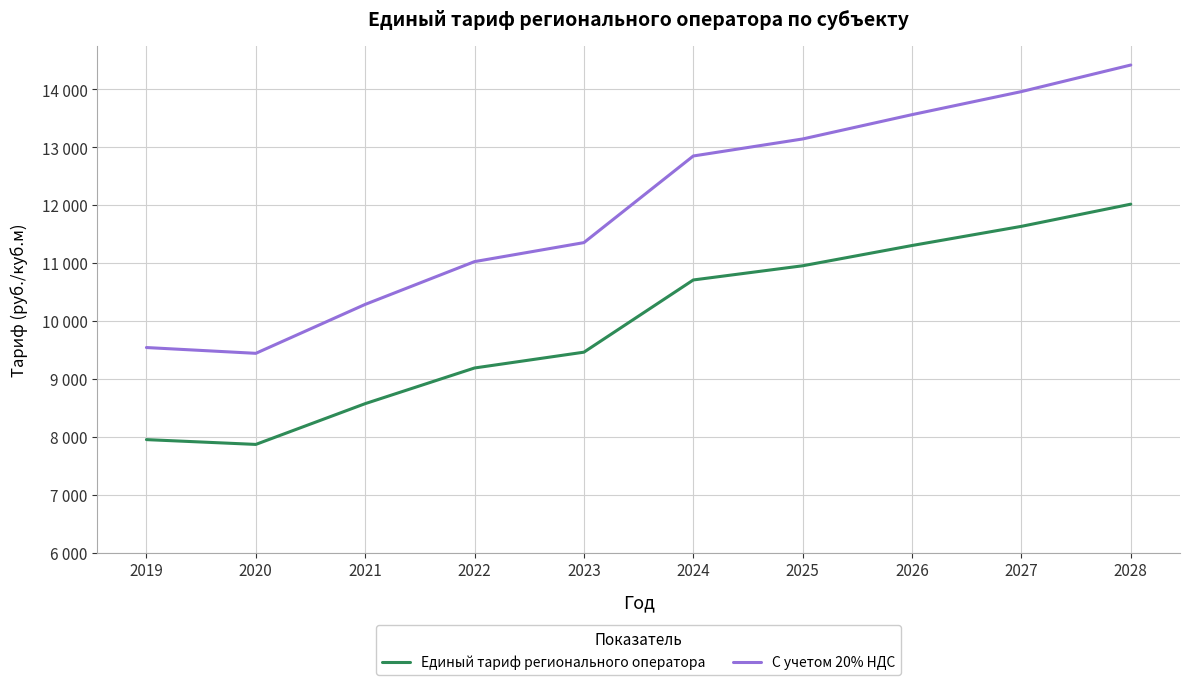

What is the minimum value for Единый тариф регионального оператора?

7869